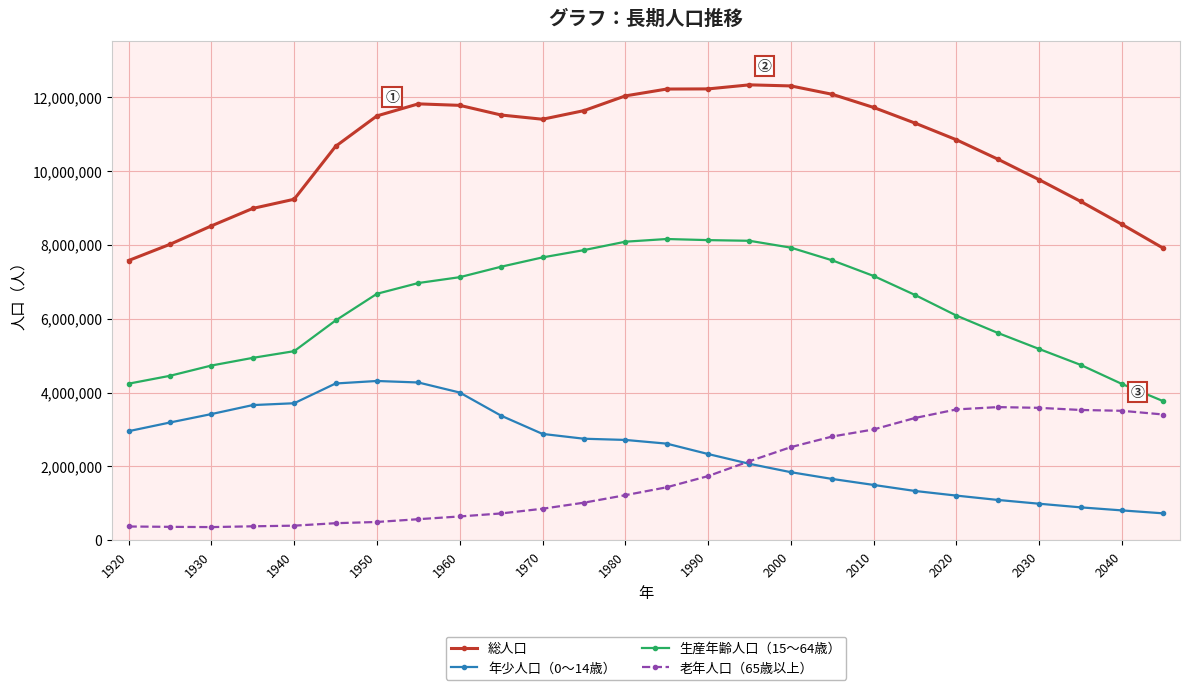

Which series has the largest range (max minus min)?

総人口